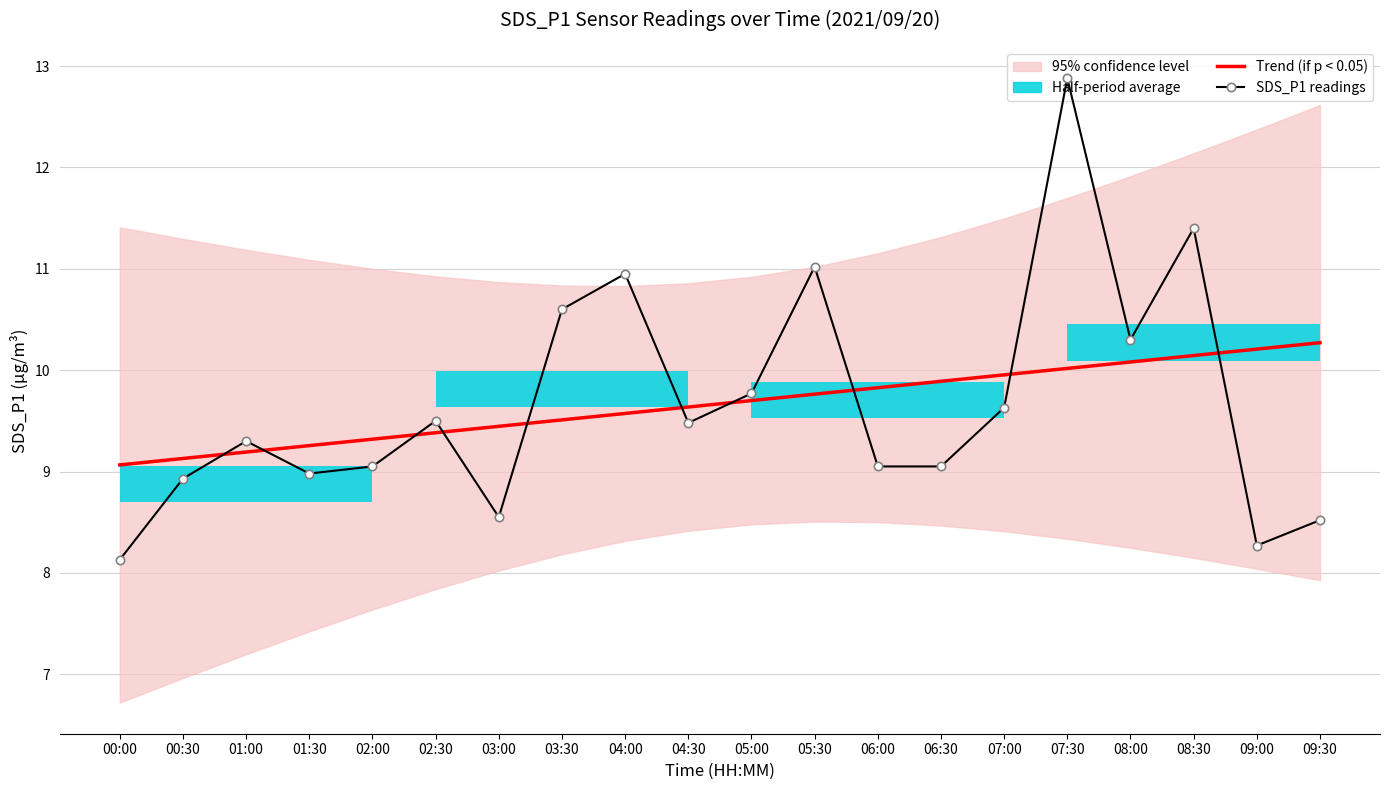

The value of SDS_P1 readings at 06:30 is 9.1. True or false?

True